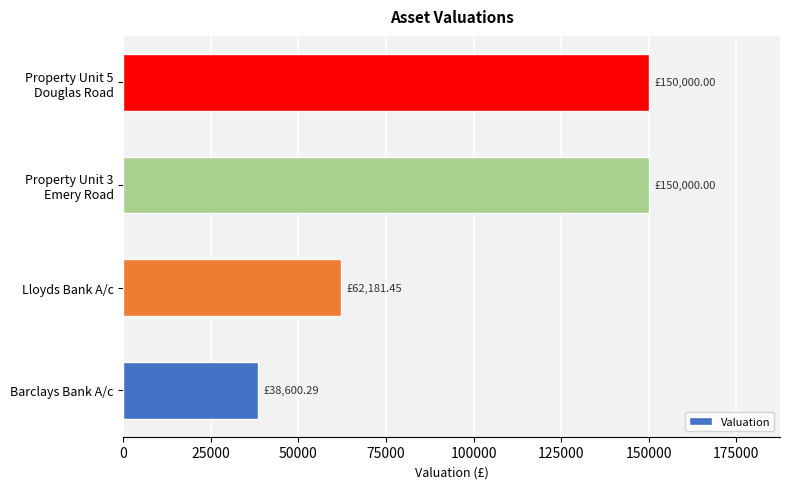

What is the ratio of the value at Lloyds Bank A/c to the value at Barclays Bank A/c?

1.6